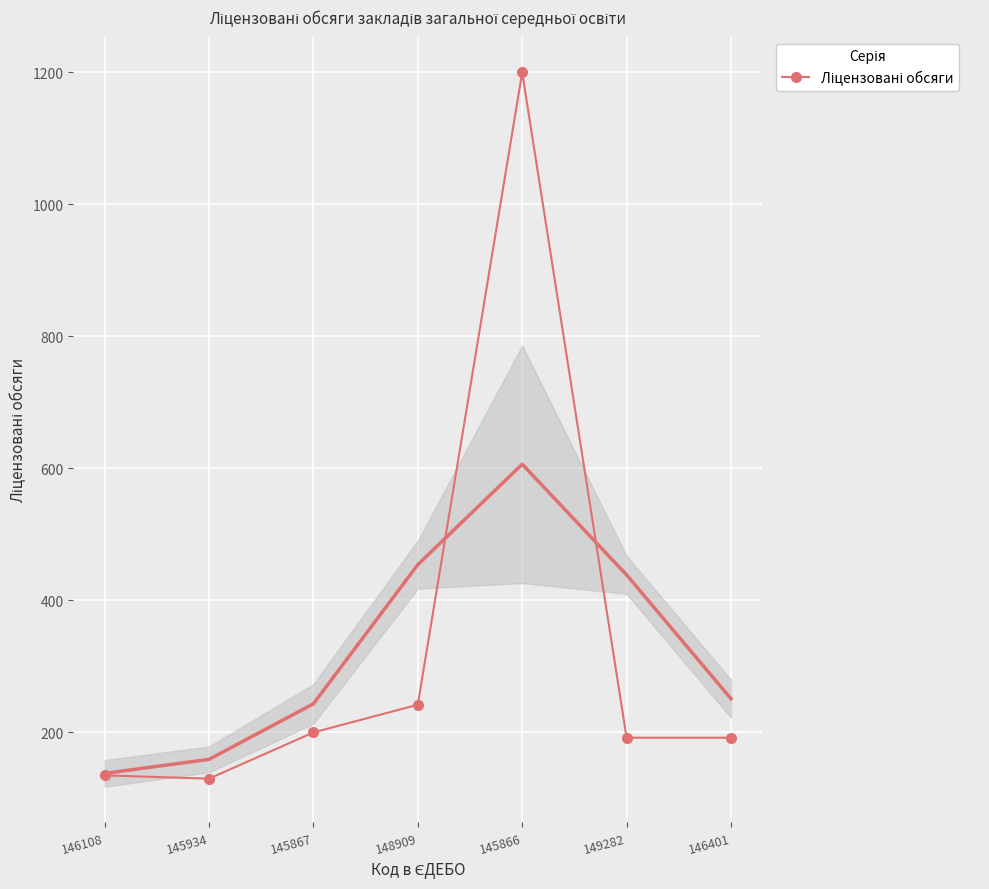

Where is the first local minimum?

145934